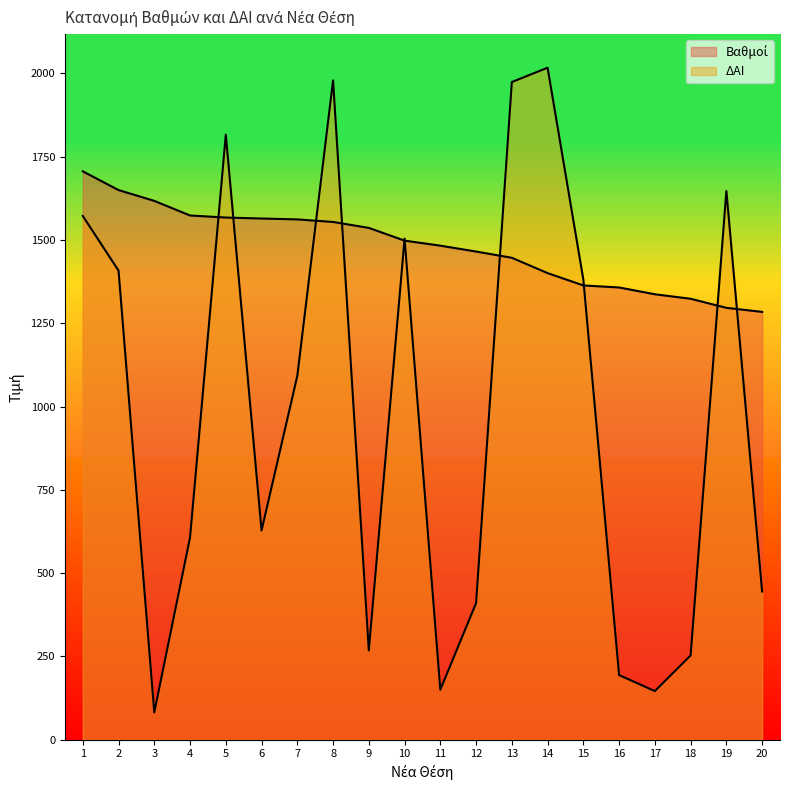

How many intersections are there between ΔΑΙ and Βαθμοί?

10